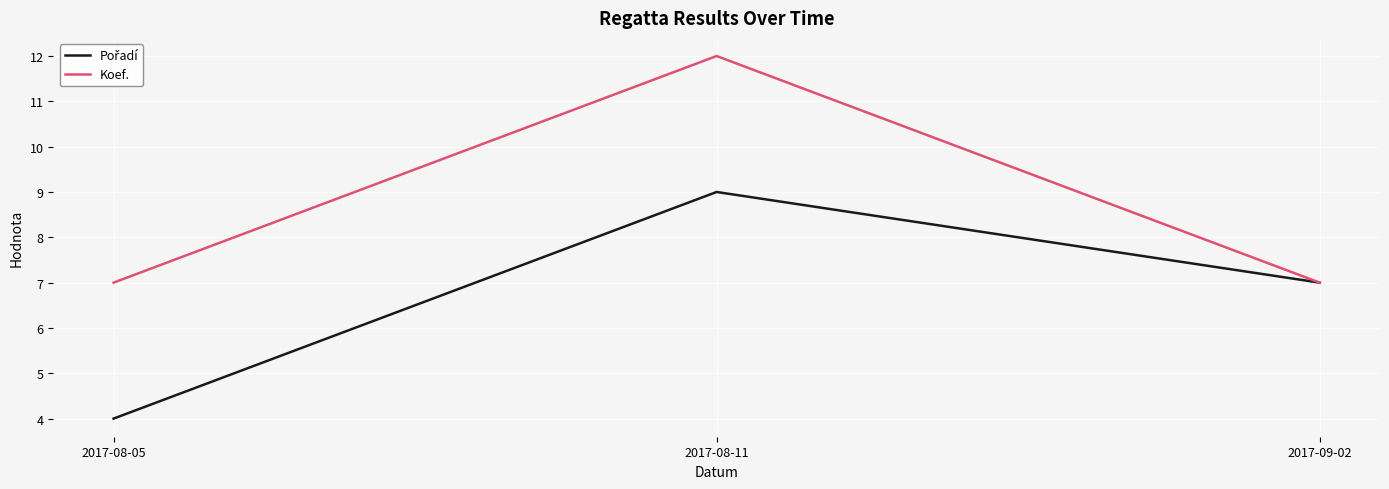

At how many categories does at least one series exceed 10?

1